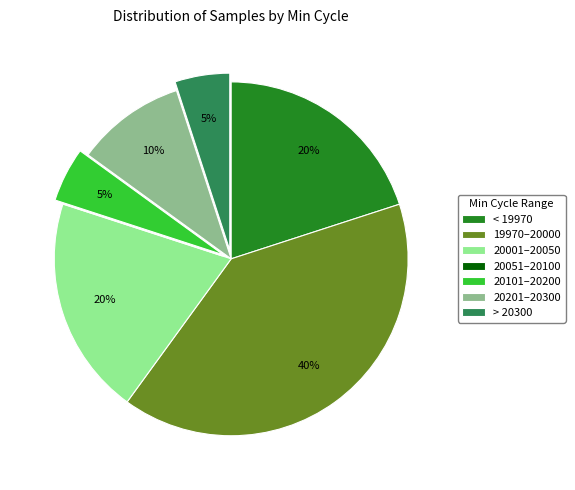

What is the ratio of the value at 20201–20300 to the value at < 19970?

0.5